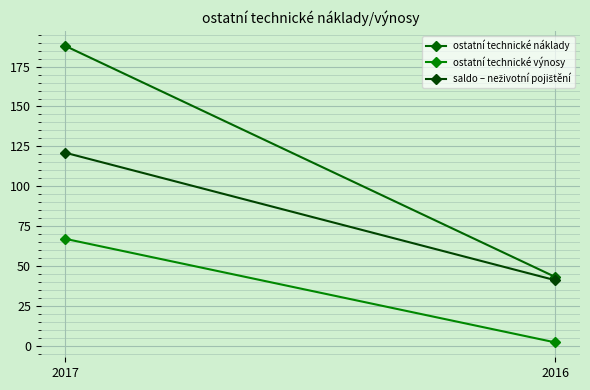

How many values in the saldo – neživotní pojištění series are below 121?

1